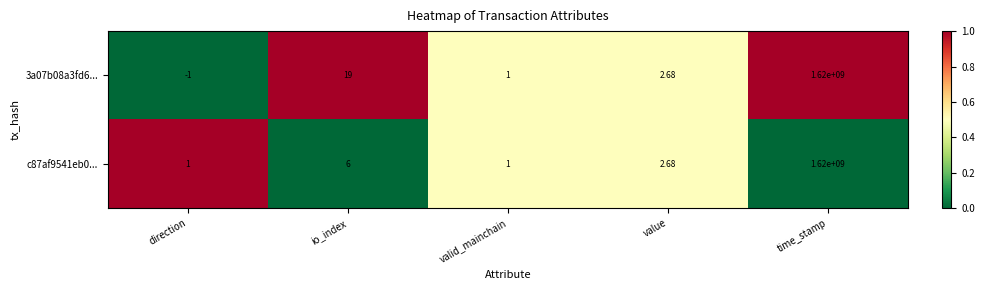

What is the total value across all series at valid_mainchain?

2.0